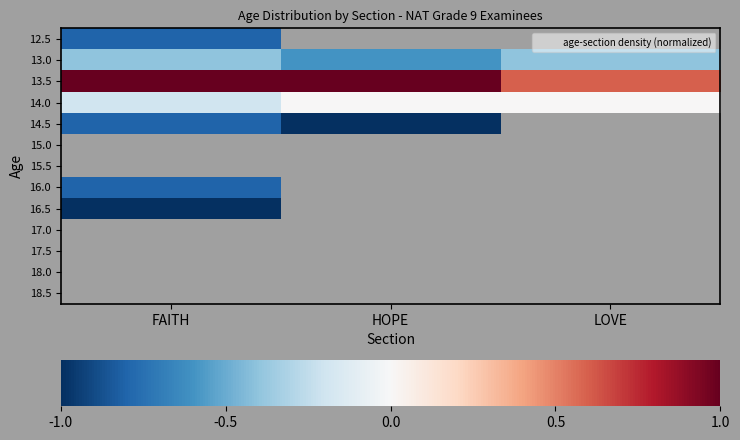

At which category does the chart reach its minimum across all series?

HOPE